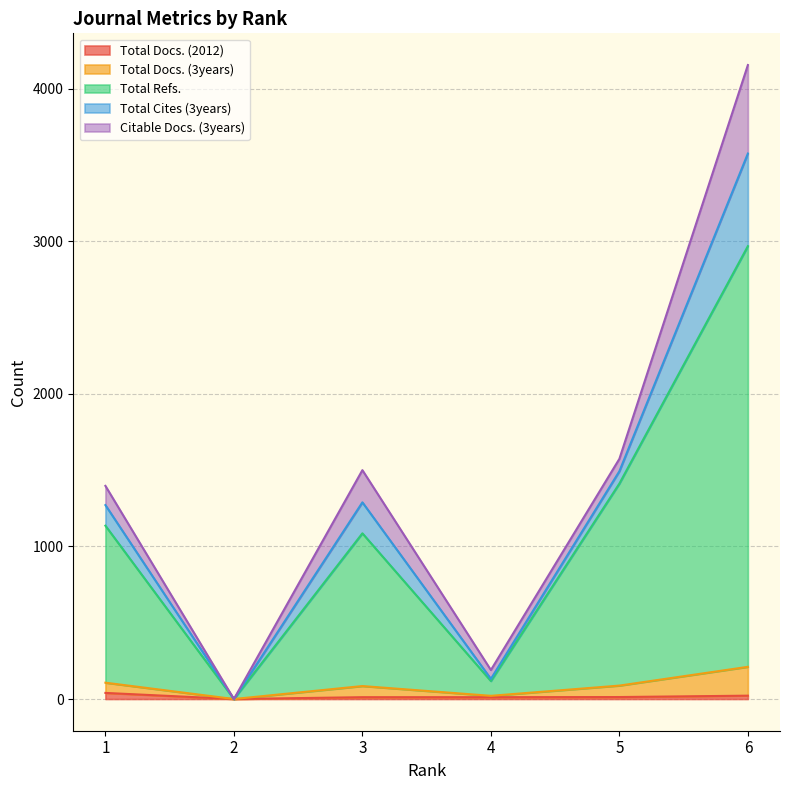

True or false: Total Docs. (3years) and Total Docs. (2012) intersect in this chart.

False